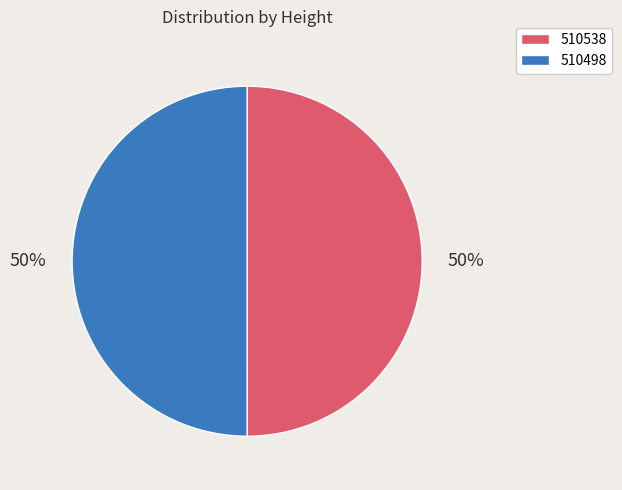

Approximately how many times larger is the value at 510498 compared to 510538?

1.0